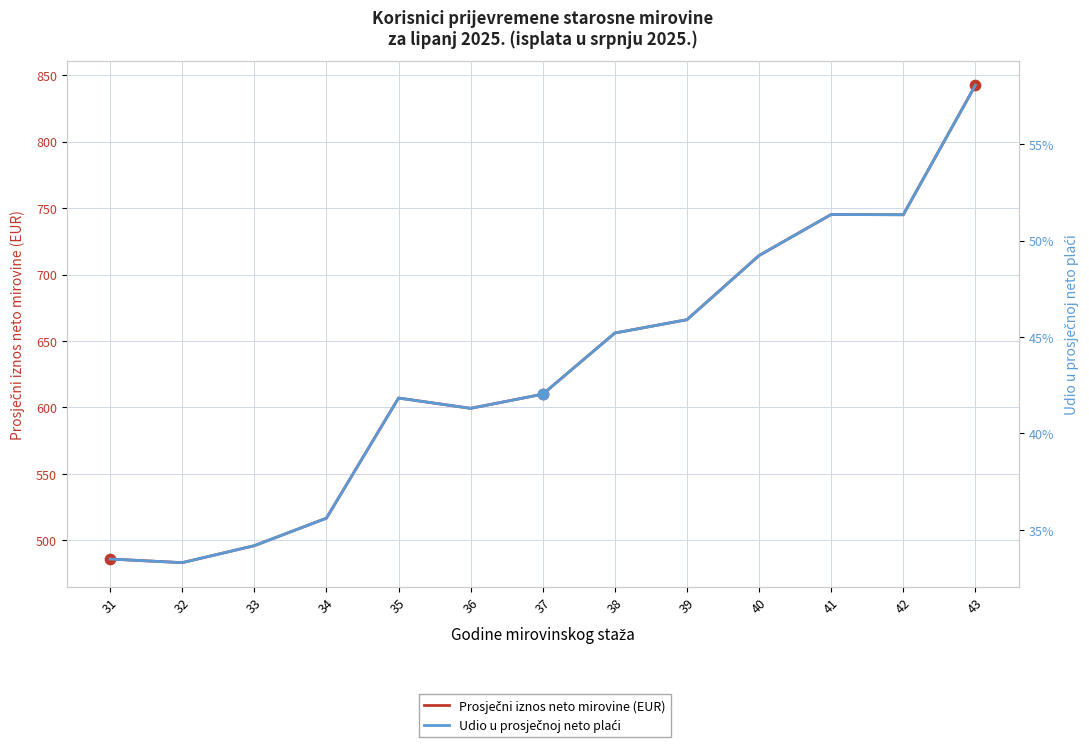

Which series contains the lowest Y value?

Udio u prosječnoj neto plaći